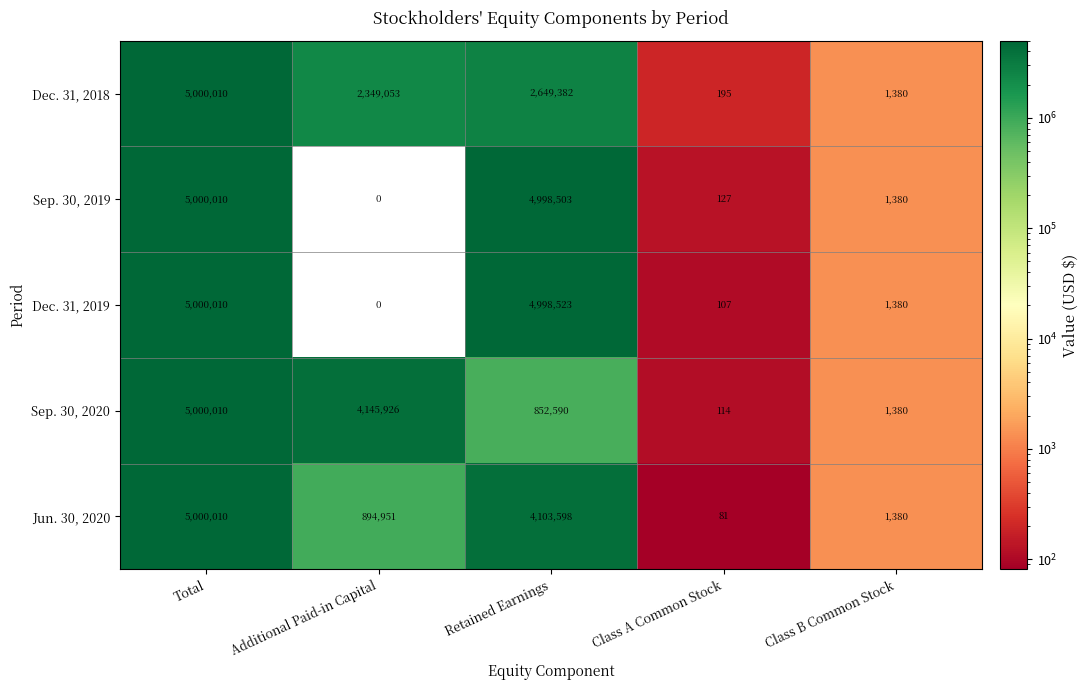

The value of Dec. 31, 2018 at Total is 5000010. True or false?

True